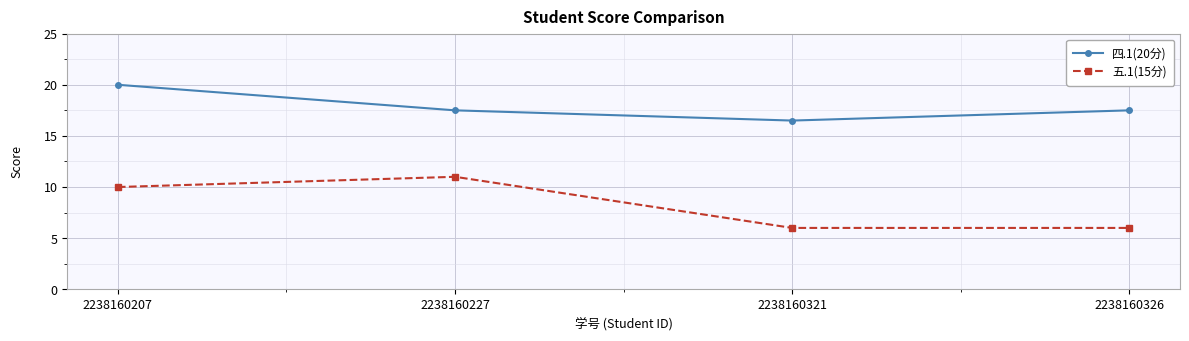

What is the lowest value of the 四.1(20分) series?

16.5